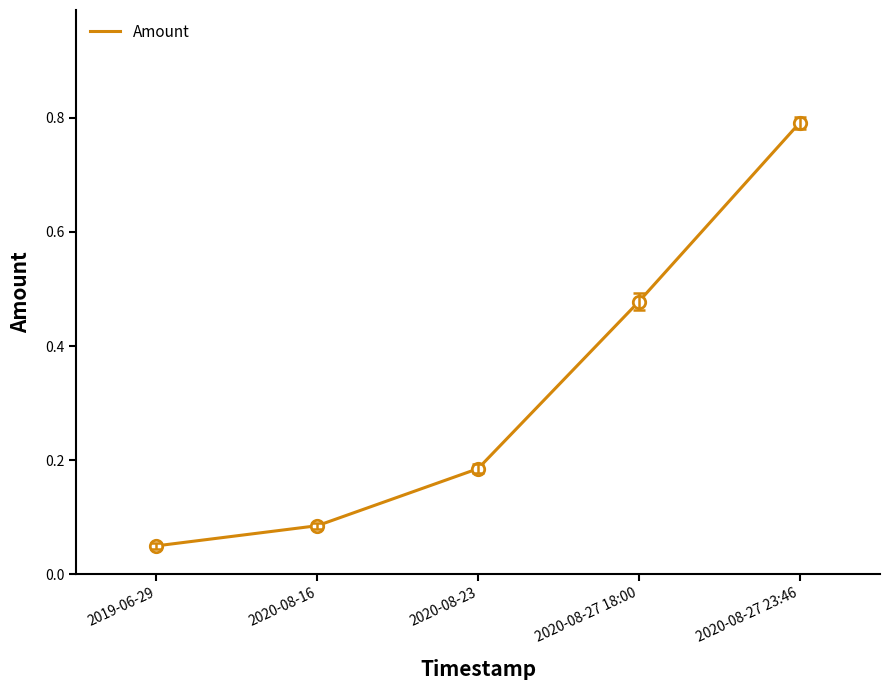

What is the change in value from 2019-06-29 to 2020-08-23?

+0.1